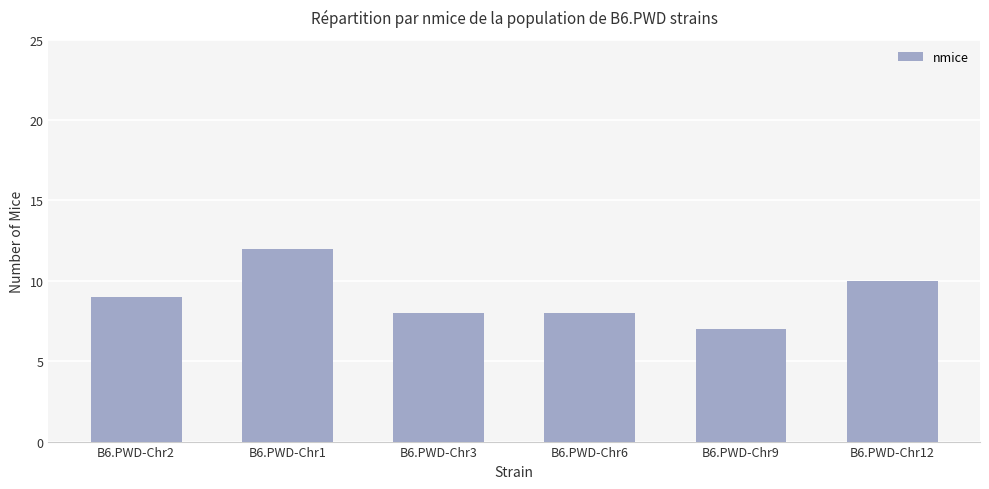

Reading left to right, what are all the values shown in this chart?

9	12	8	8	7	10